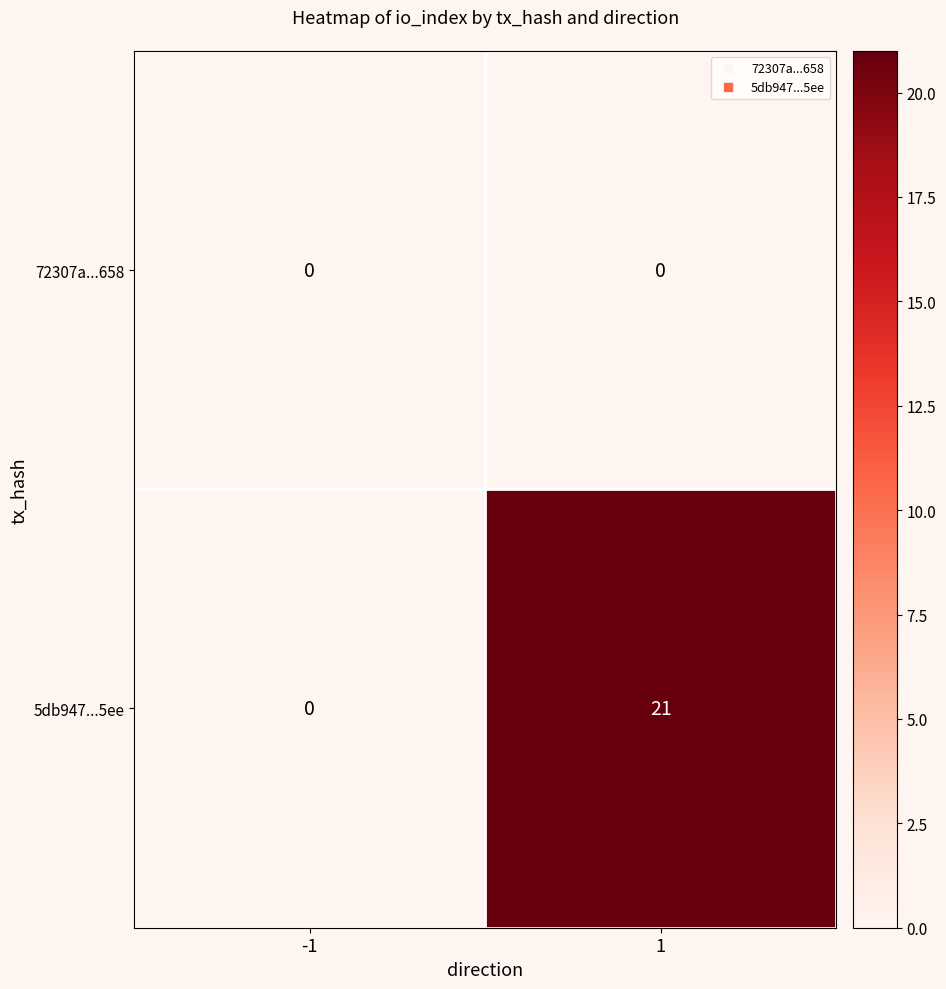

Rank the series by their average value, from highest to lowest.

5db947...5ee, 72307a...658